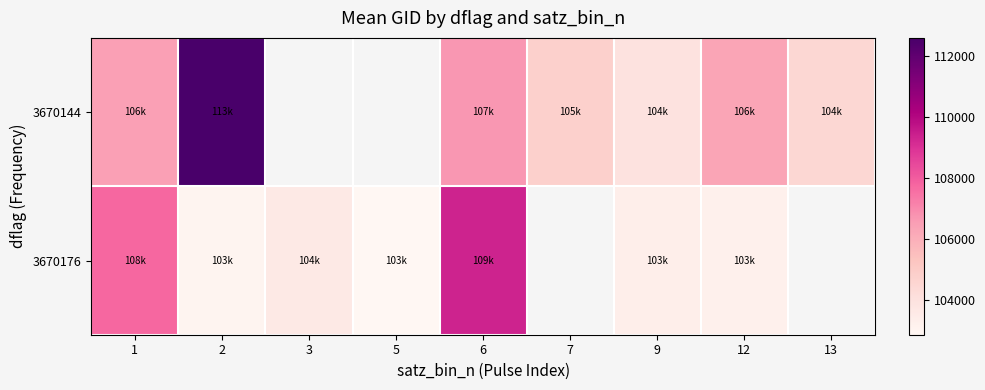

What is the smallest value displayed?

102864.0